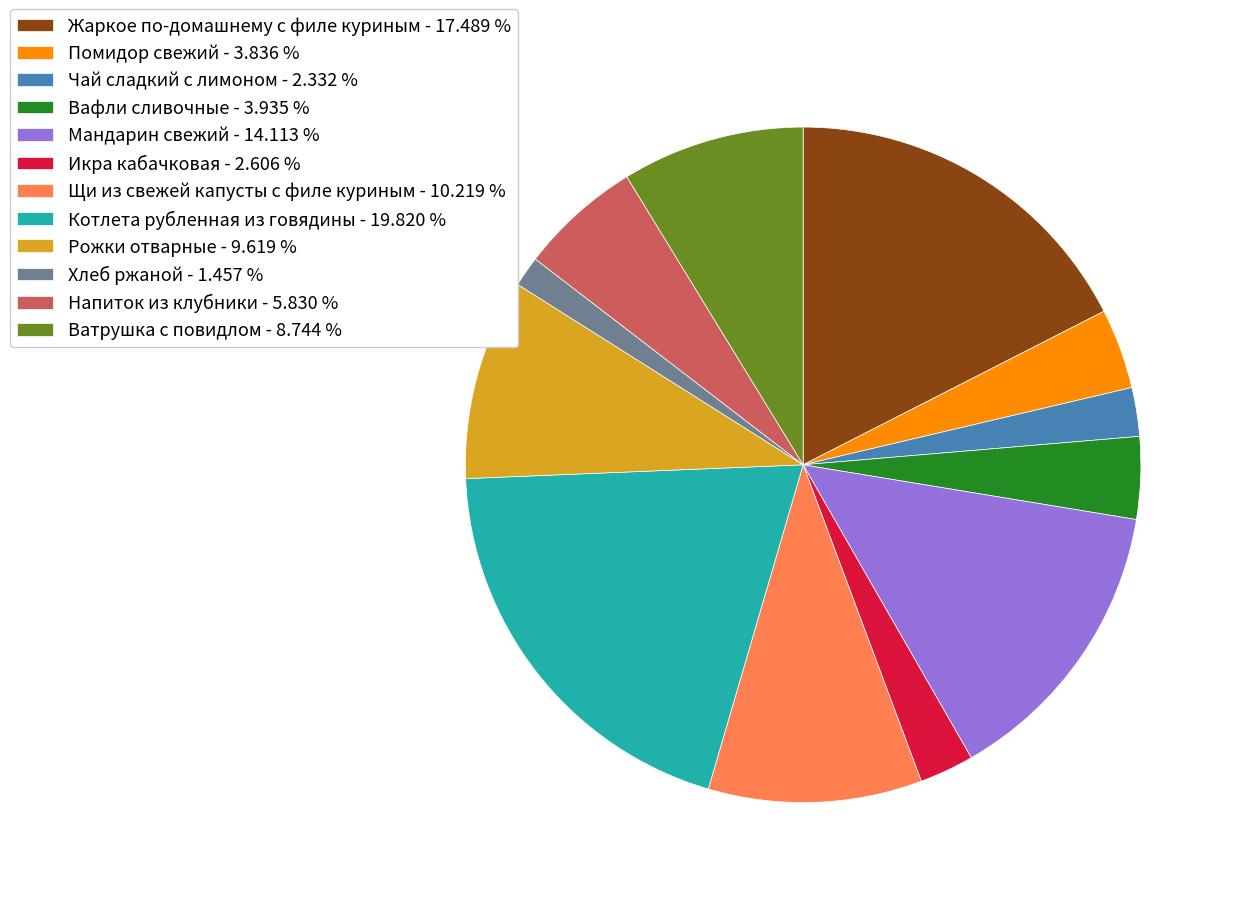

Does Котлета рубленная из говядины - 19.820 % account for over 50% of the chart?

No